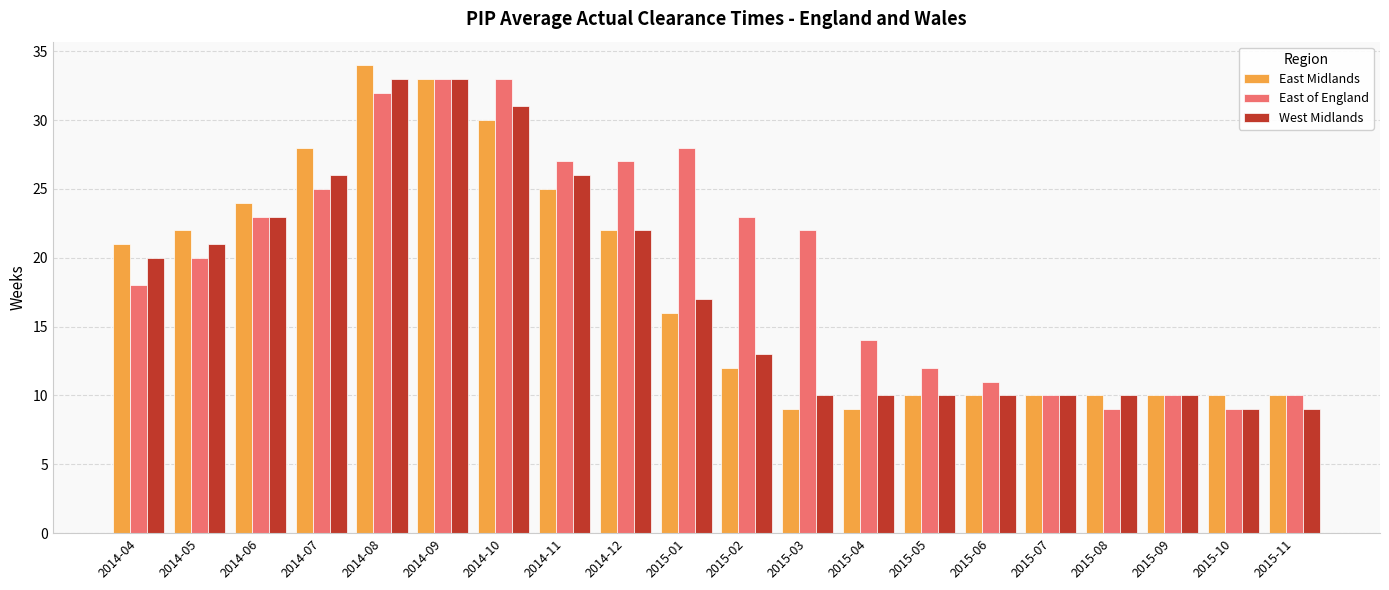

What are all the series names shown in the legend?

East Midlands, East of England, West Midlands